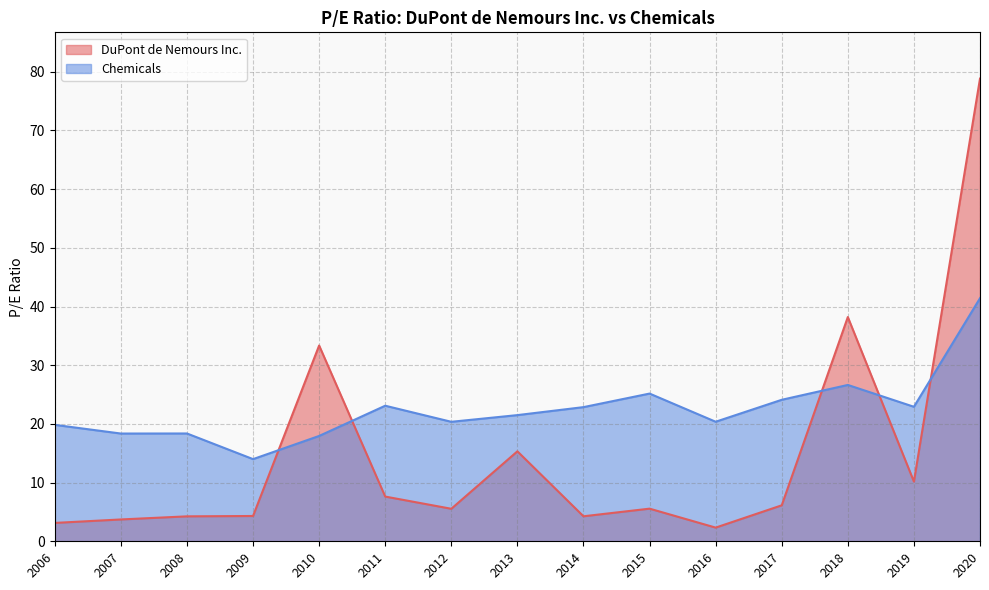

How many lines are shown in the chart?

2